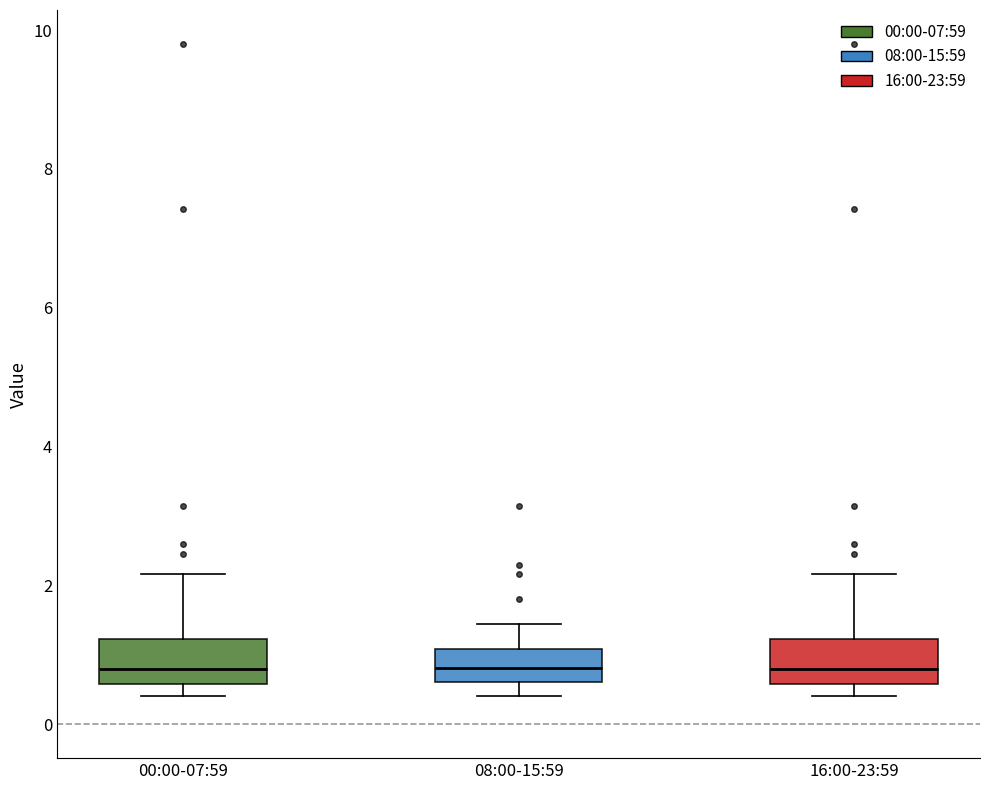

Reading left to right, transcribe this box plot: for each box, give where its median line is, the range the box spans, and where its two whiskers end, as read against the y-axis. The values are not printed on the chart, so give them approximately, as read against the axis.

00:00-07:59: median 0.8, box 0.6 to 1.2, whiskers 0.4 to 2.2
08:00-15:59: median 0.8, box 0.6 to 1.0, whiskers 0.4 to 1.4
16:00-23:59: median 0.8, box 0.6 to 1.2, whiskers 0.4 to 2.2